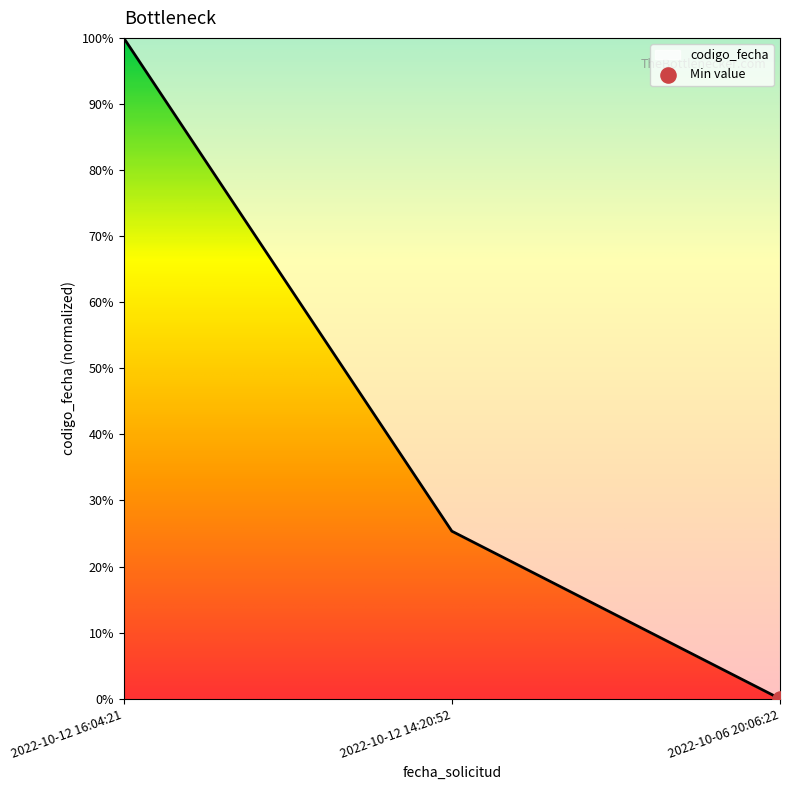

Does the chart have visible grid lines?

No